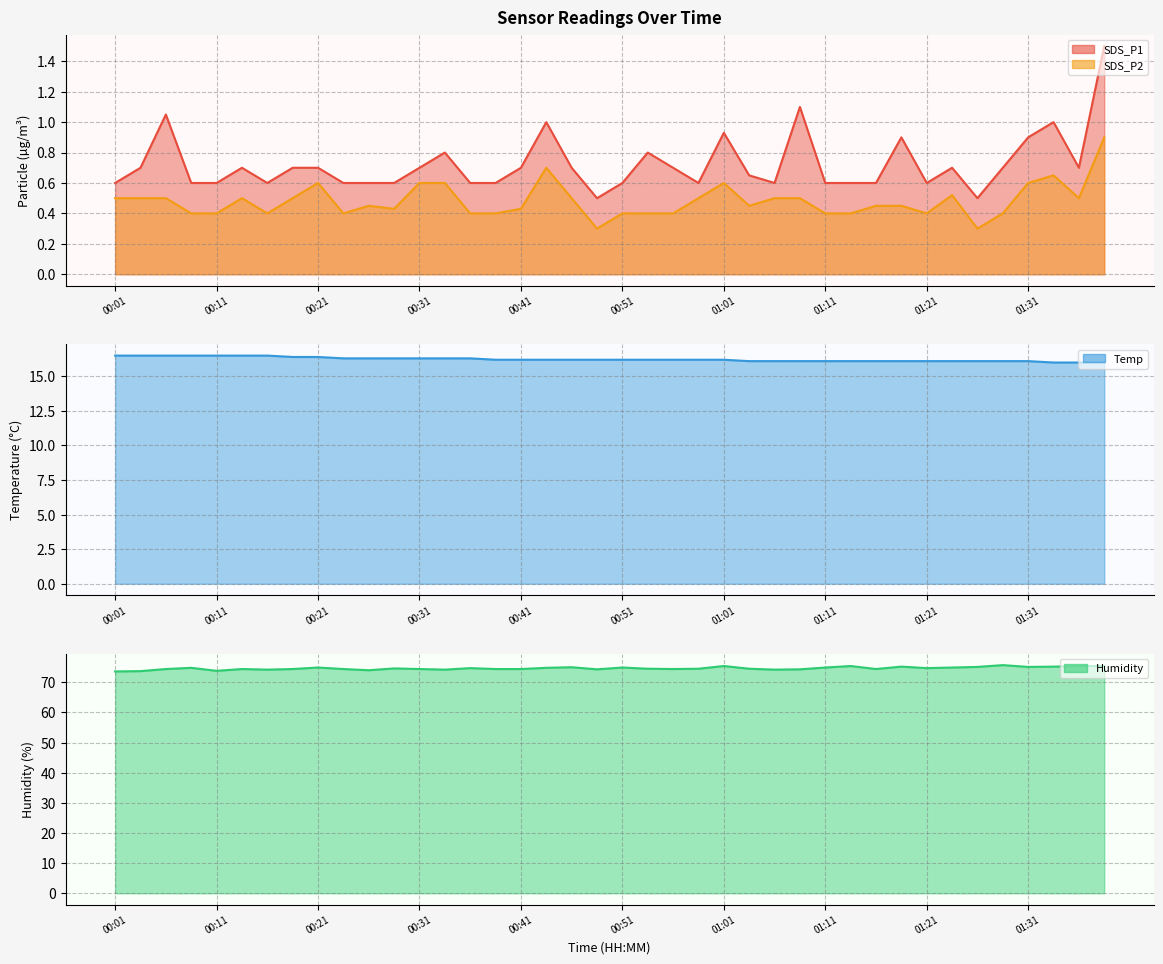

How many lines are shown in the chart?

4